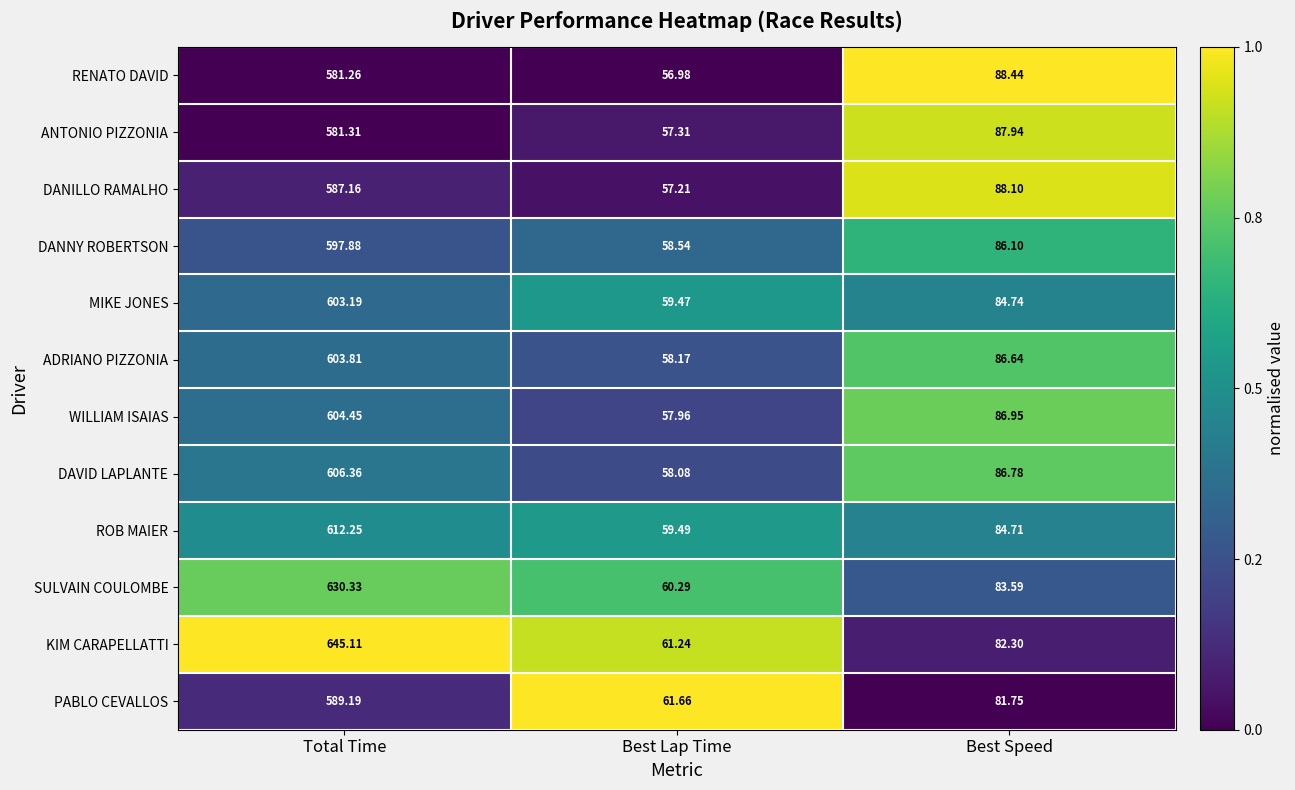

At which label does DANNY ROBERTSON first exceed 86?

Total Time